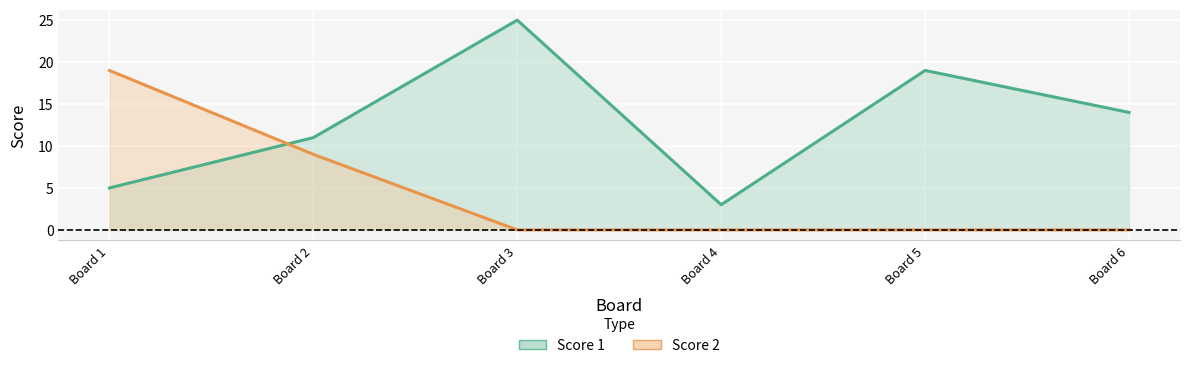

The value of Score 1 at Board 4 is 3. True or false?

True